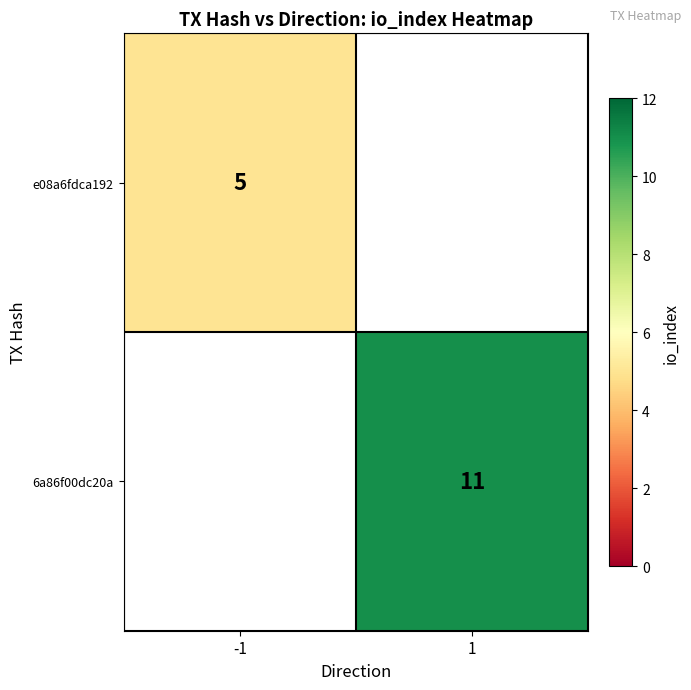

How many data points does each series have?

2